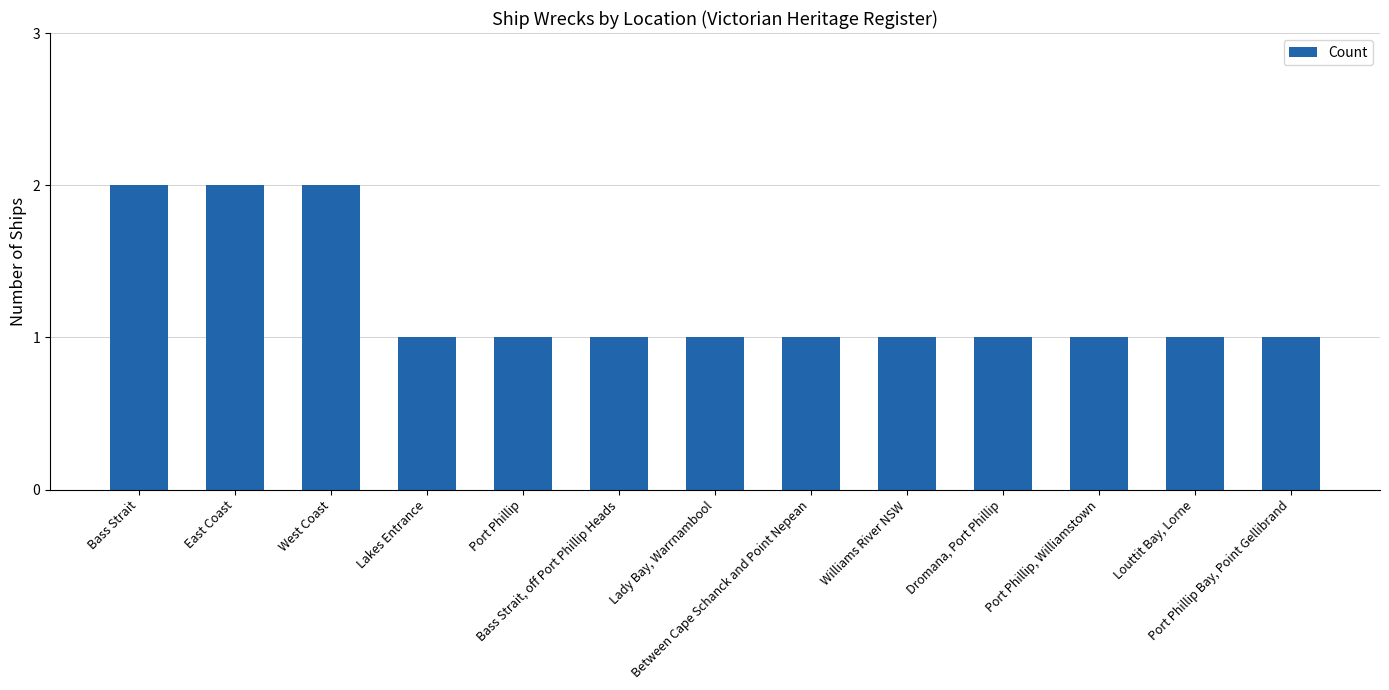

What is the approximate value at East Coast?

2